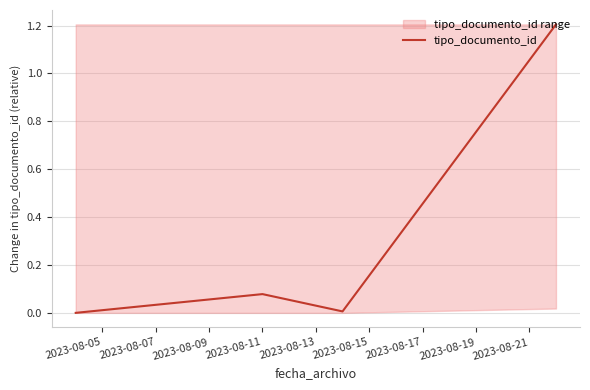

How many interior local valleys does the tipo_documento_id series have?

1